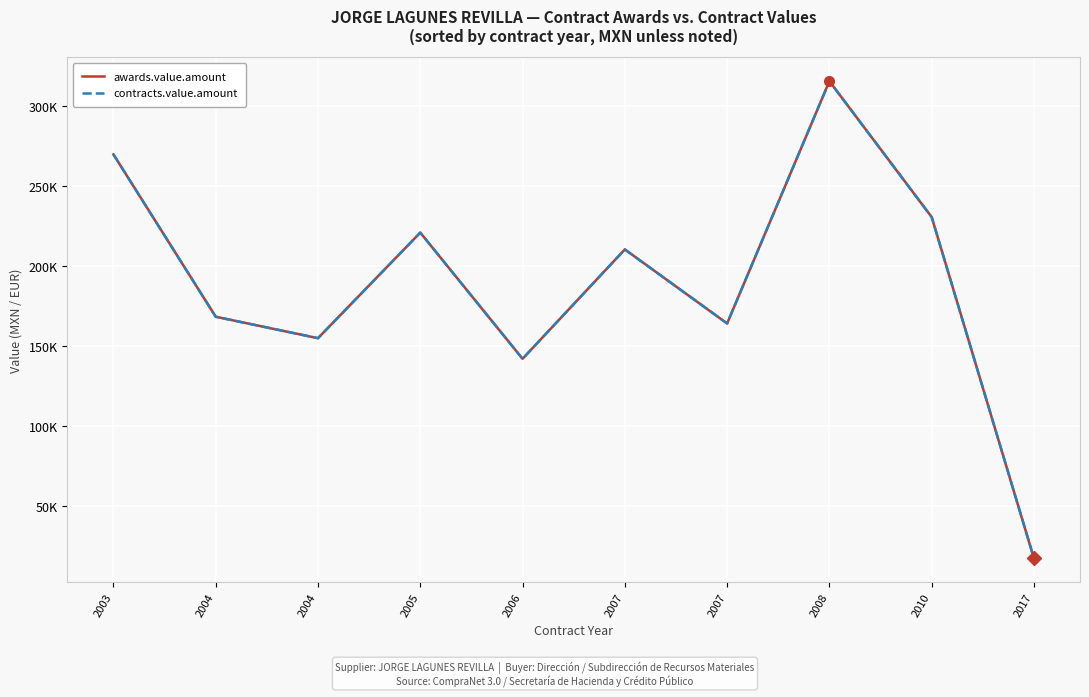

At which category does the chart reach its minimum across all series?

2017